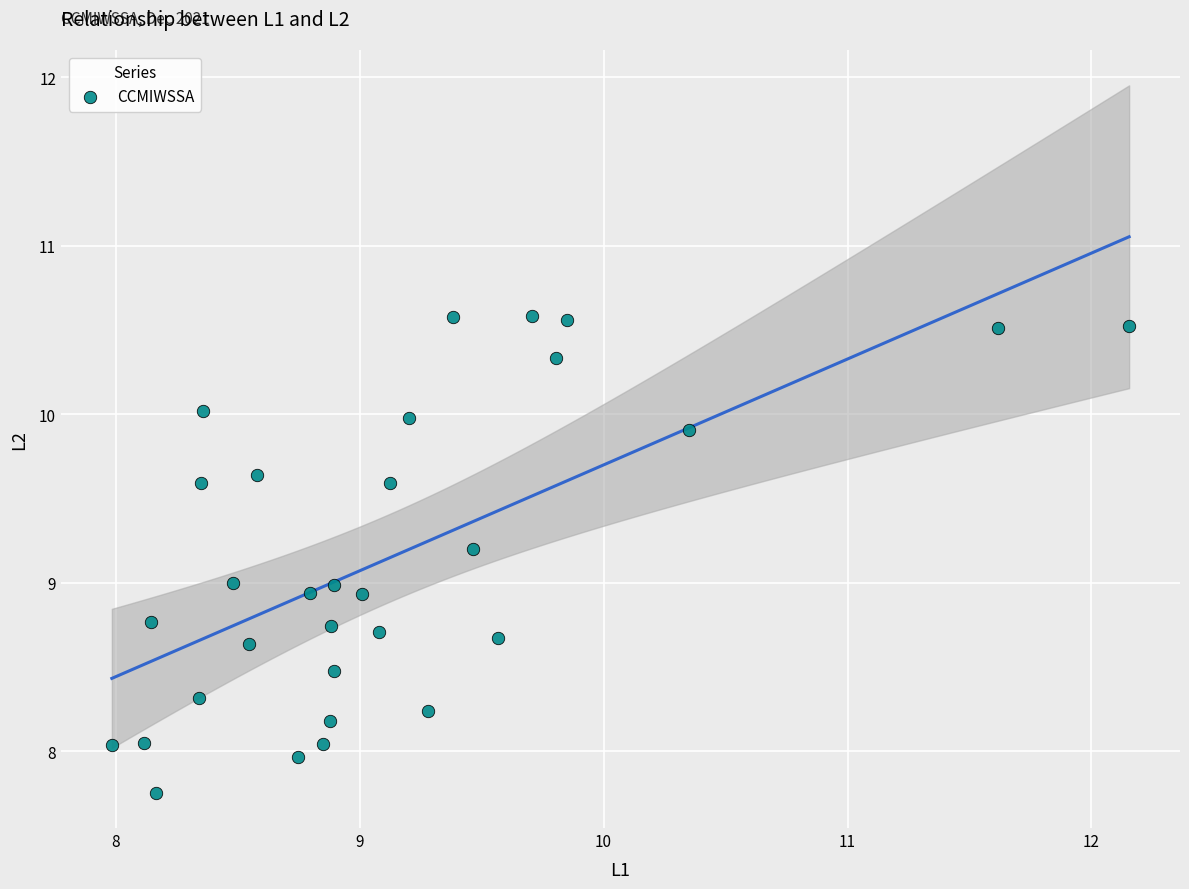

What is the range of Y values (max minus min)?

2.8